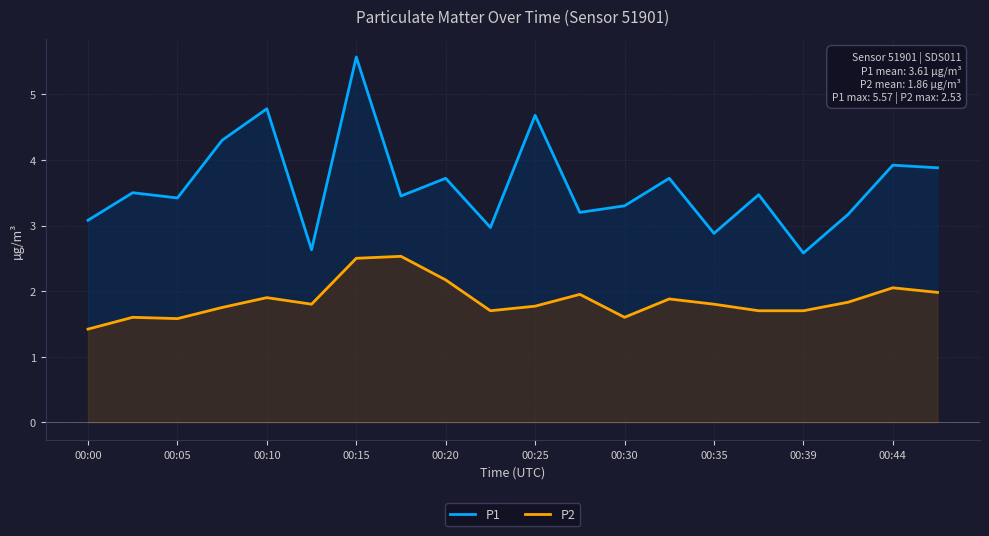

How many categories are shown in the chart?

20